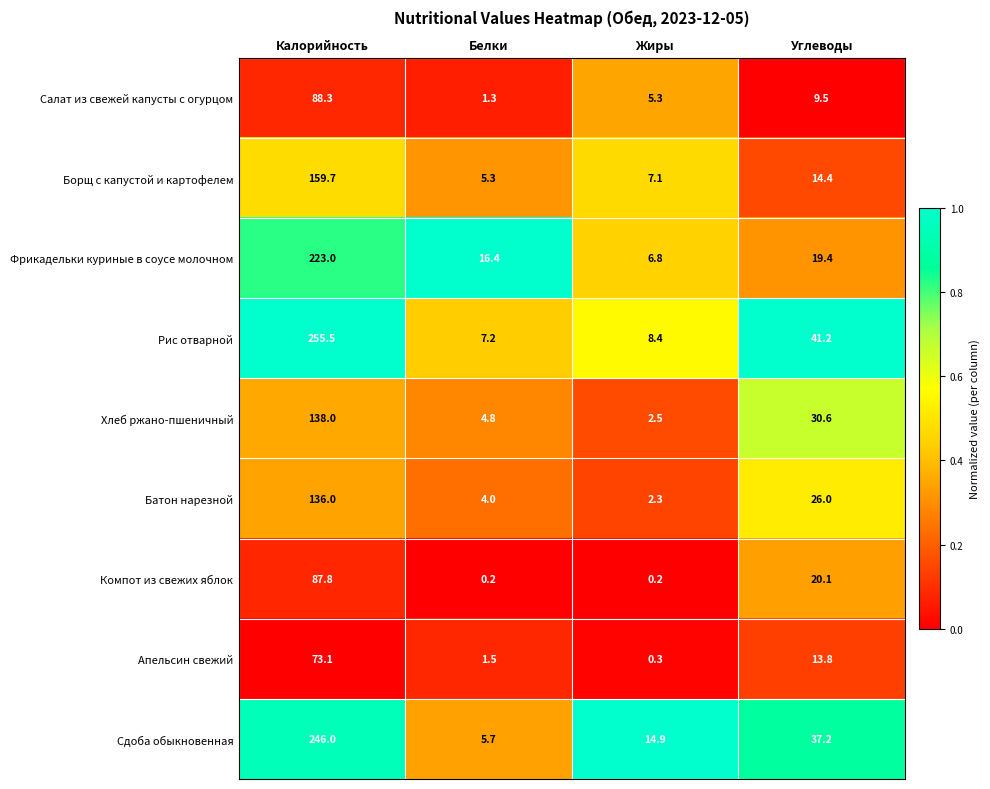

What value does the Хлеб ржано-пшеничный series have at Жиры?

2.5